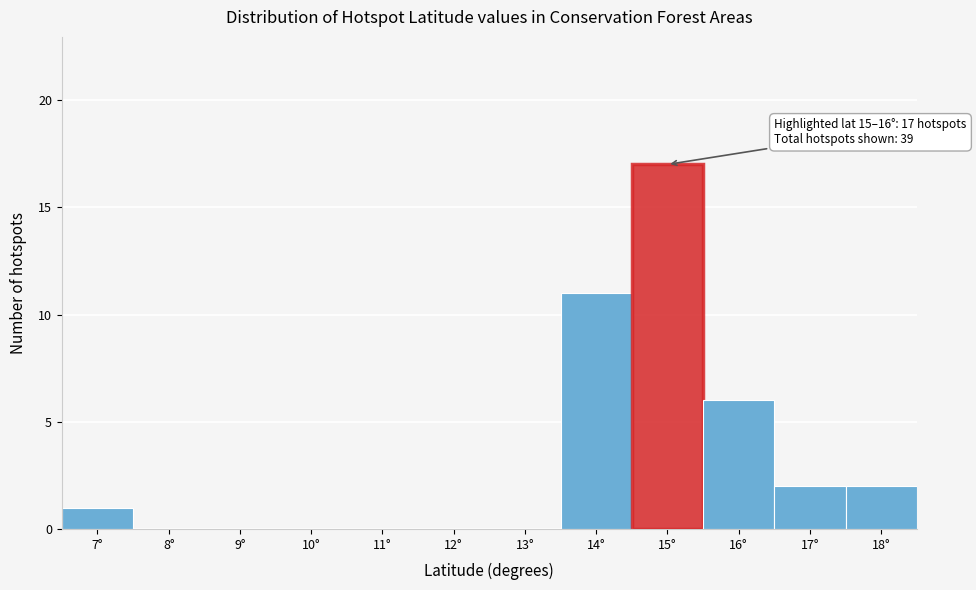

Reading left to right, extract all data points from this chart.

7°=1	8°=0	9°=0	10°=0	11°=0	12°=0	13°=0	14°=11	15°=17	16°=6	17°=2	18°=2